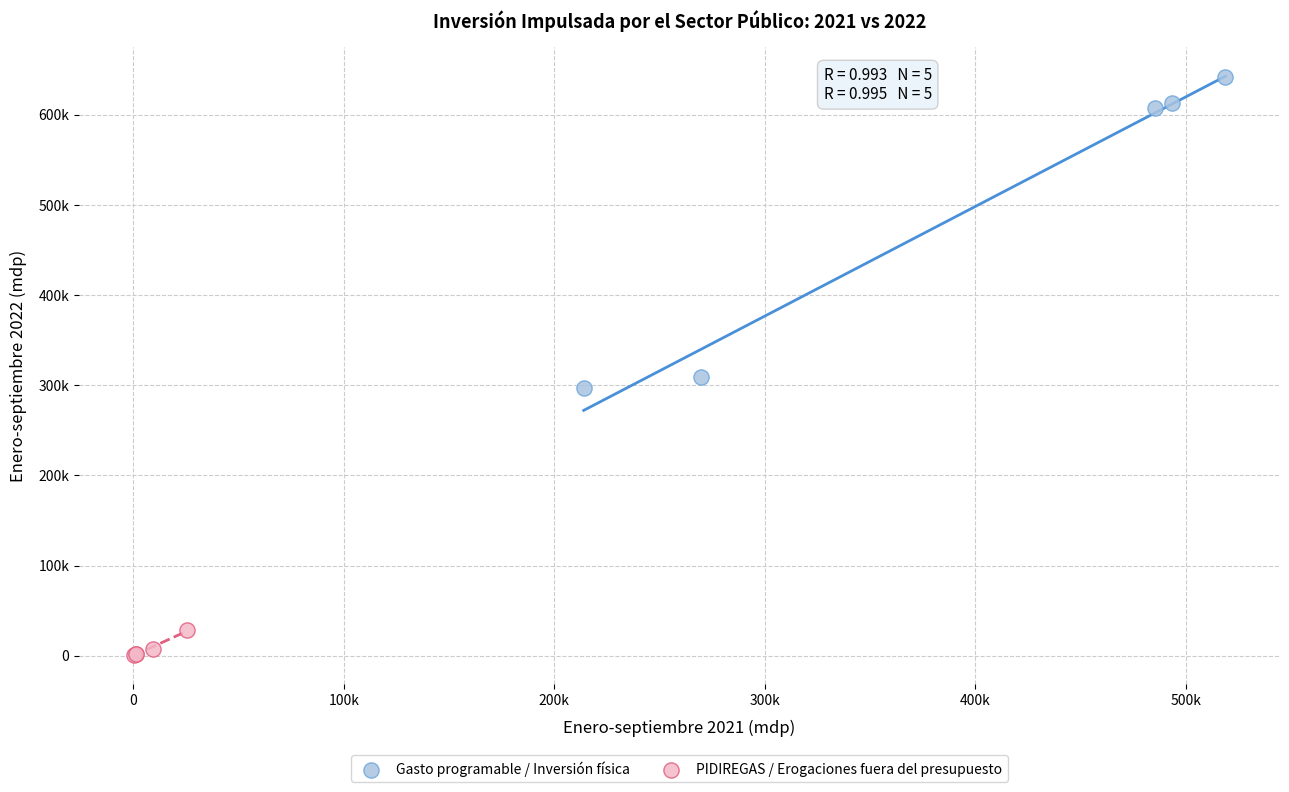

What are all the series names shown in the legend?

Gasto programable / Inversión física, PIDIREGAS / Erogaciones fuera del presupuesto